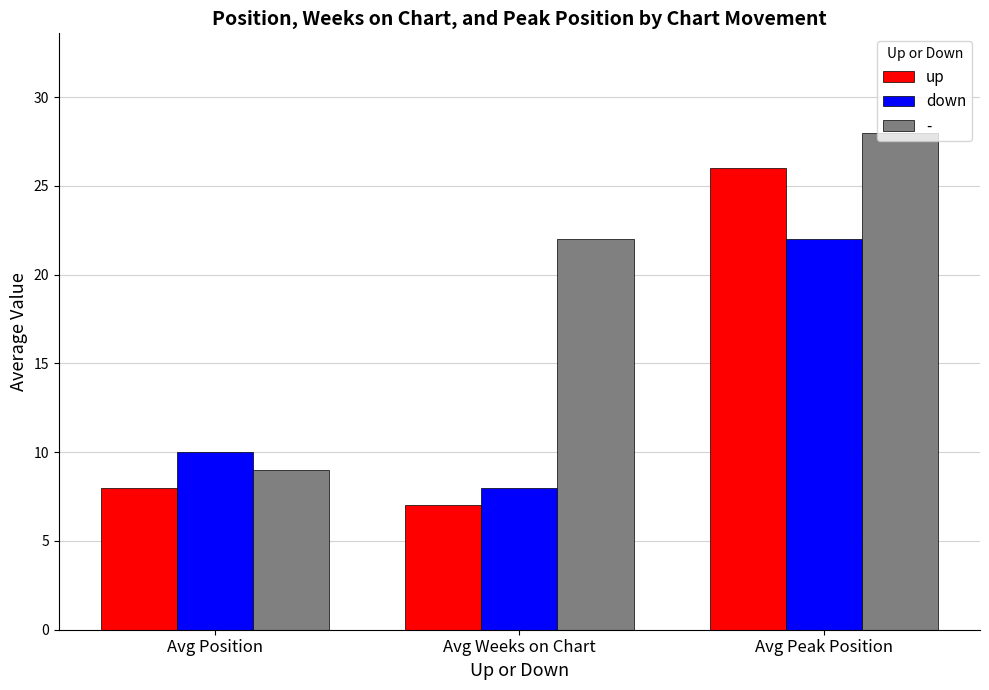

Rank the categories by down value from lowest to highest.

Avg Weeks on Chart, Avg Position, Avg Peak Position